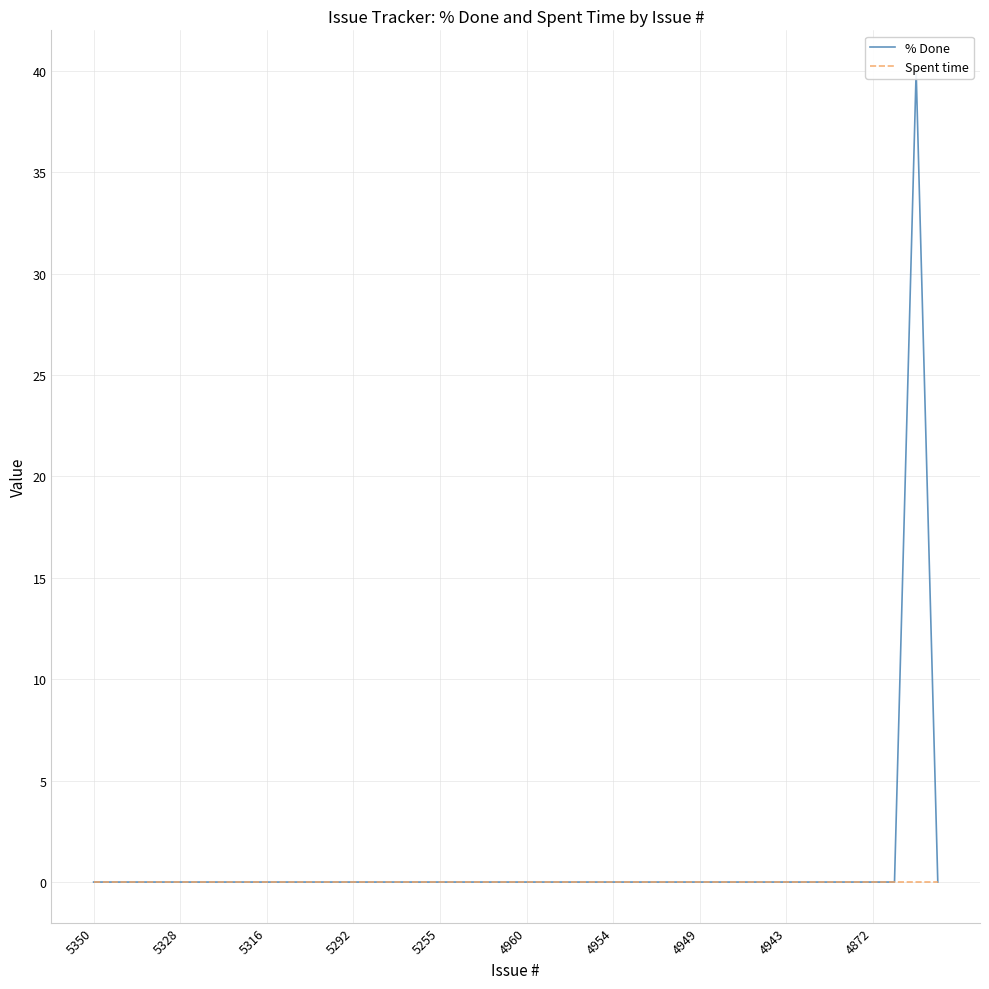

At 19, list the series in order from largest to smallest.

% Done, Spent time